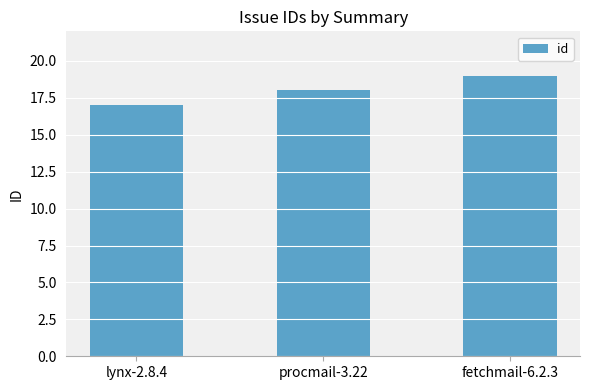

Which label corresponds to the smallest value in the chart?

lynx-2.8.4